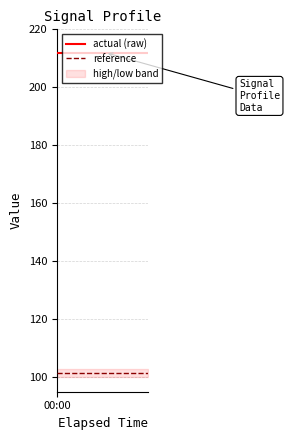

Which series has the widest spread of values?

reference